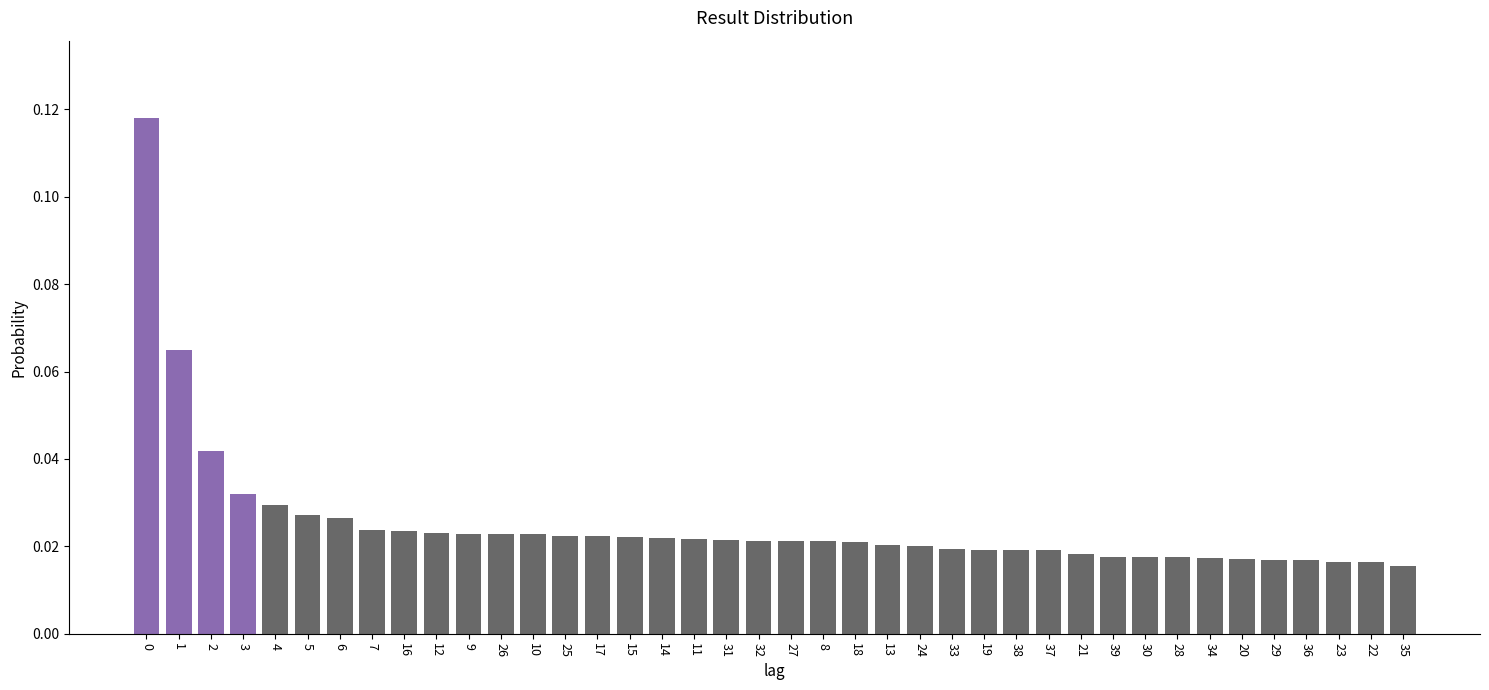

What is the sum of all values?

1.0